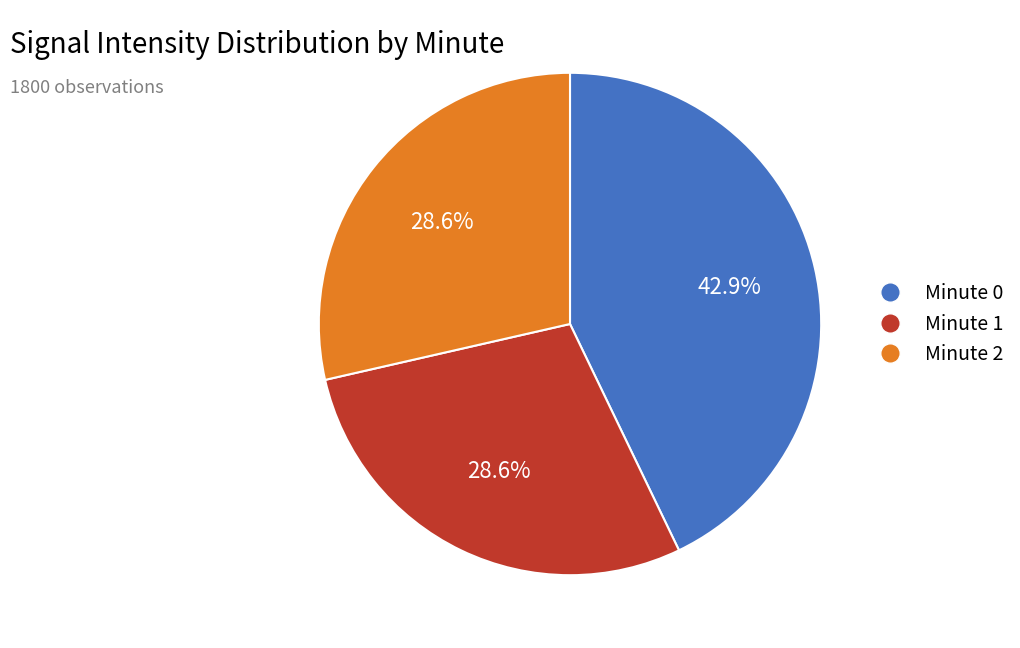

True or false: Minute 1 accounts for 37% of the total.

False